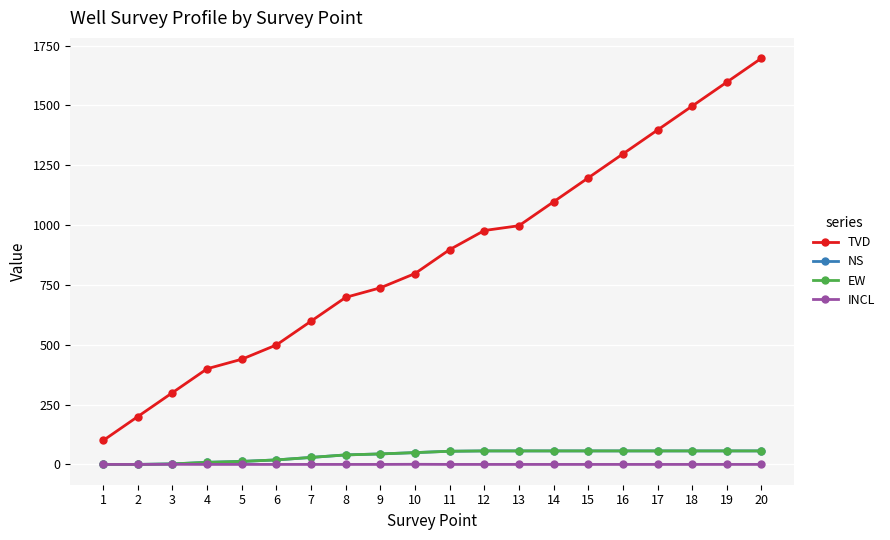

What is the value of the NS point at the 17th from the left?

56.4